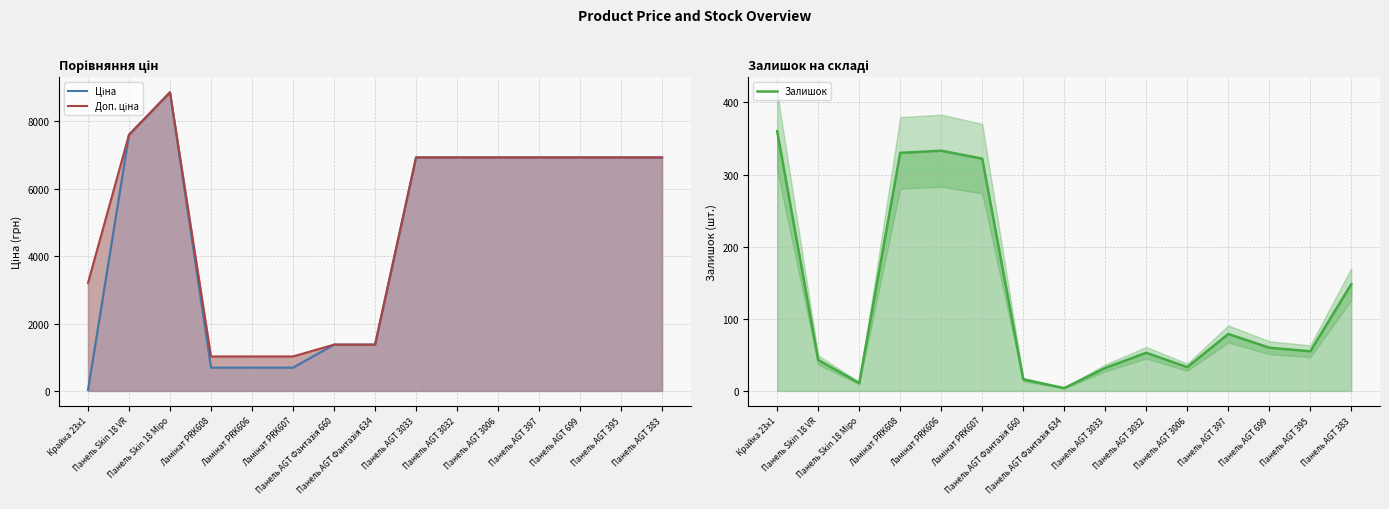

What is the spread (max minus min) of values at Панель AGT 699?

6865.7